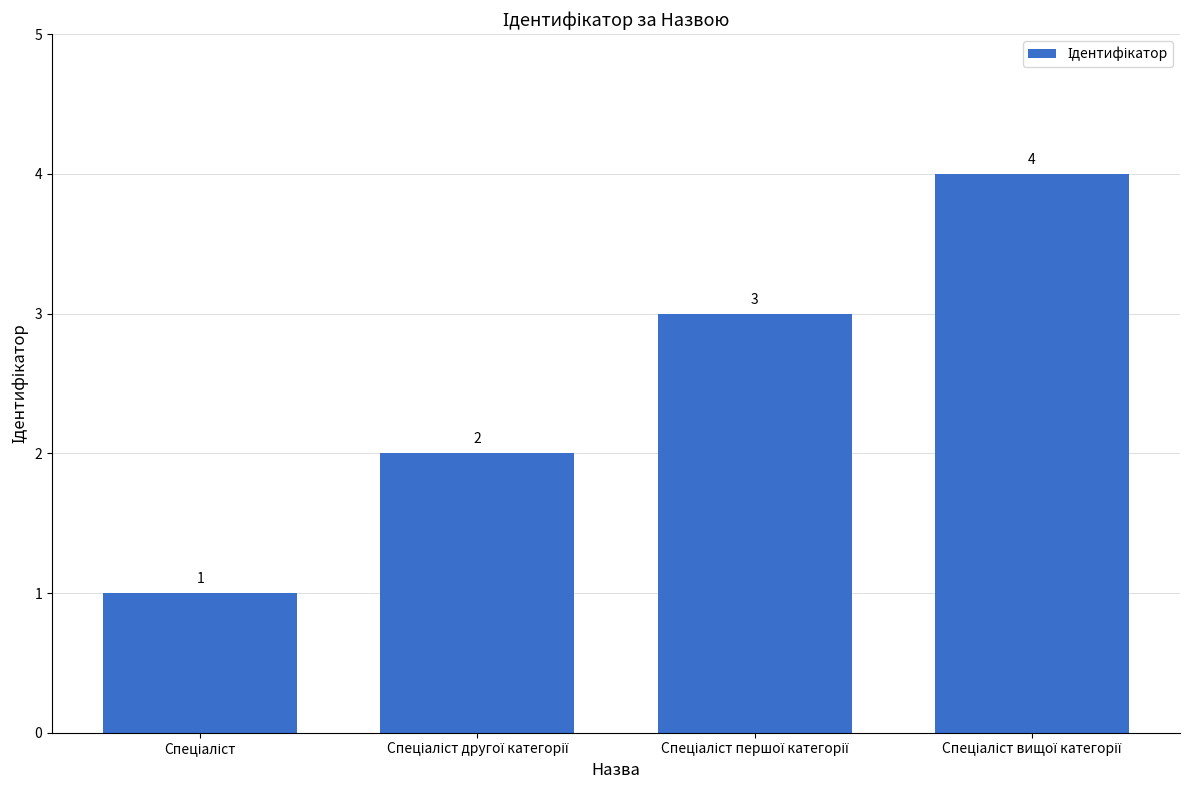

Count the values in the range 2 to 4.

3